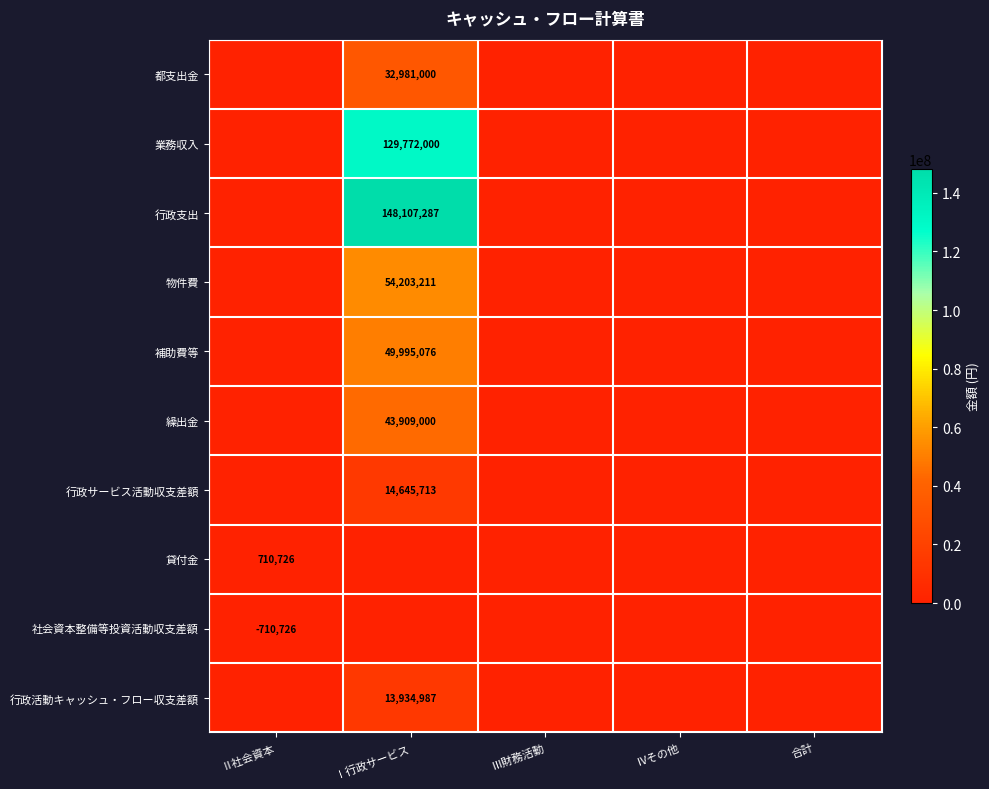

How many values in 繰出金 are above zero?

1